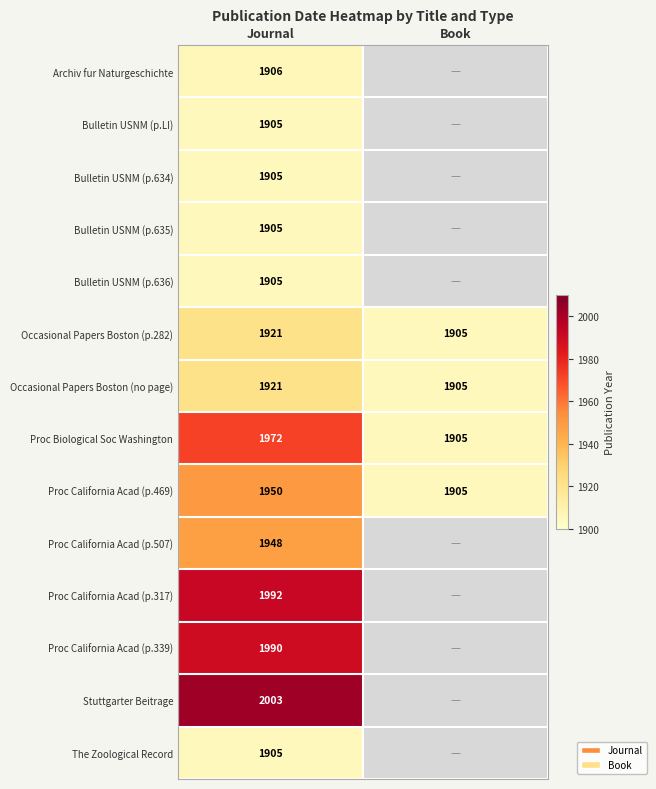

At which label does Proc California Acad (p.469) reach its minimum?

Book